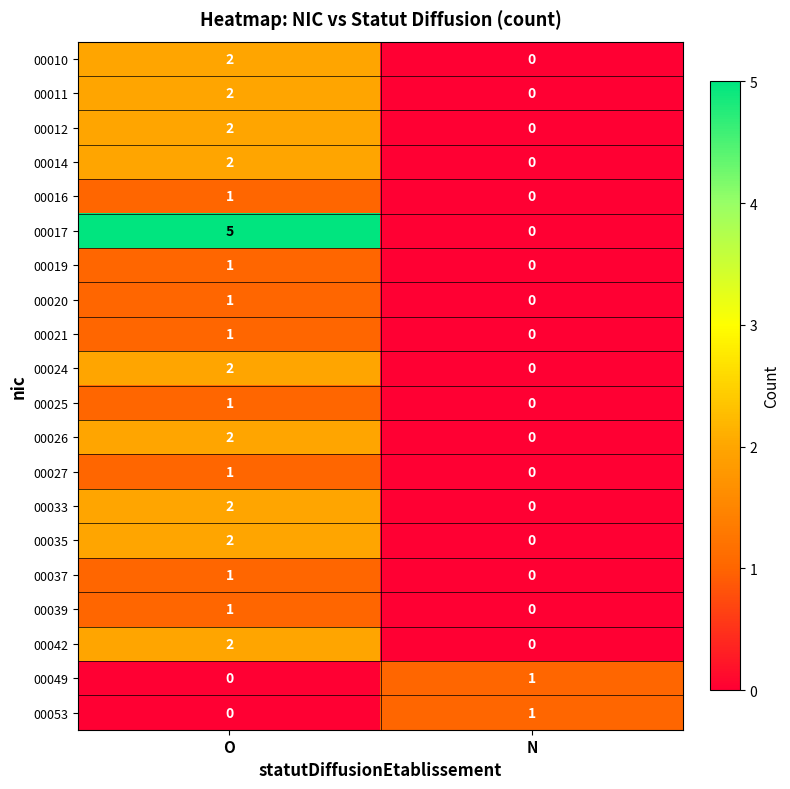

How many series are shown in this chart?

20